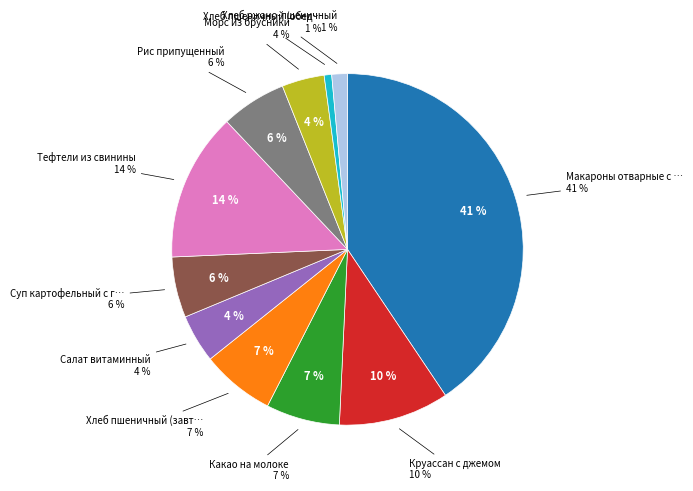

True or false: Хлеб пшеничный (завтрак) accounts for 1% of the total.

False